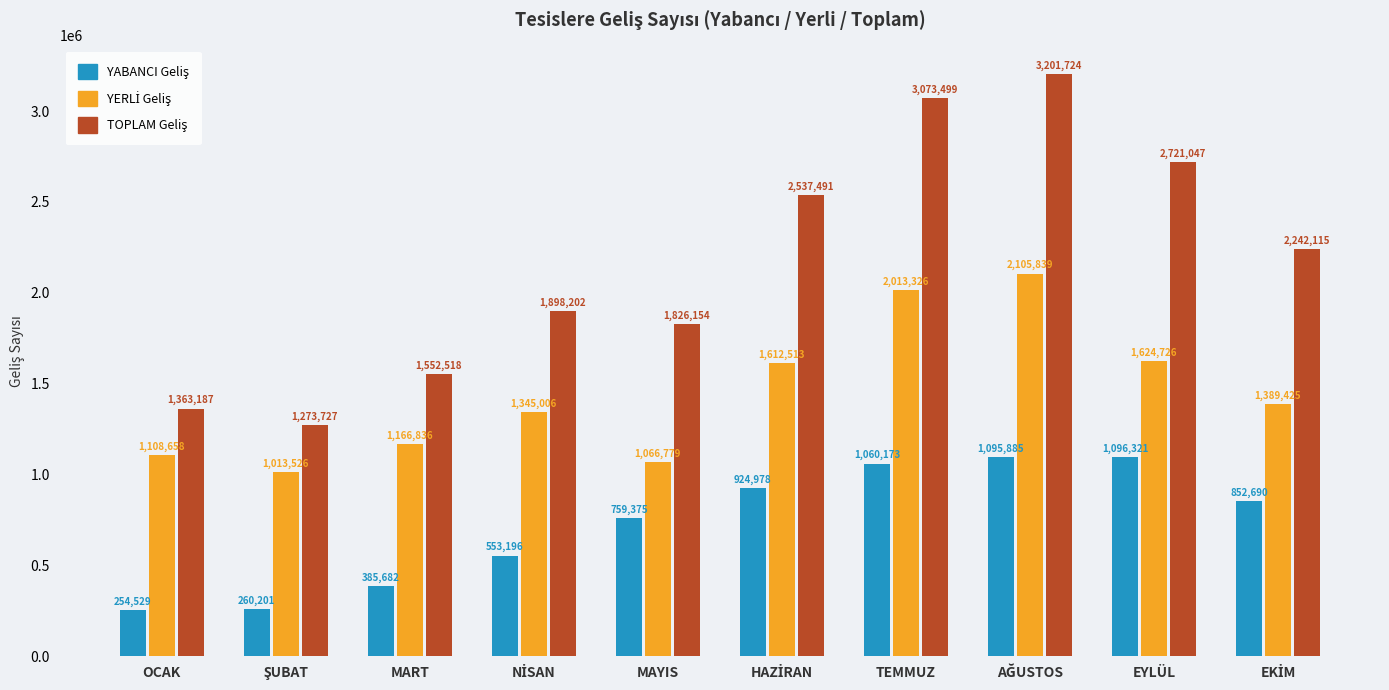

At how many categories does at least one series exceed 1522187?

8